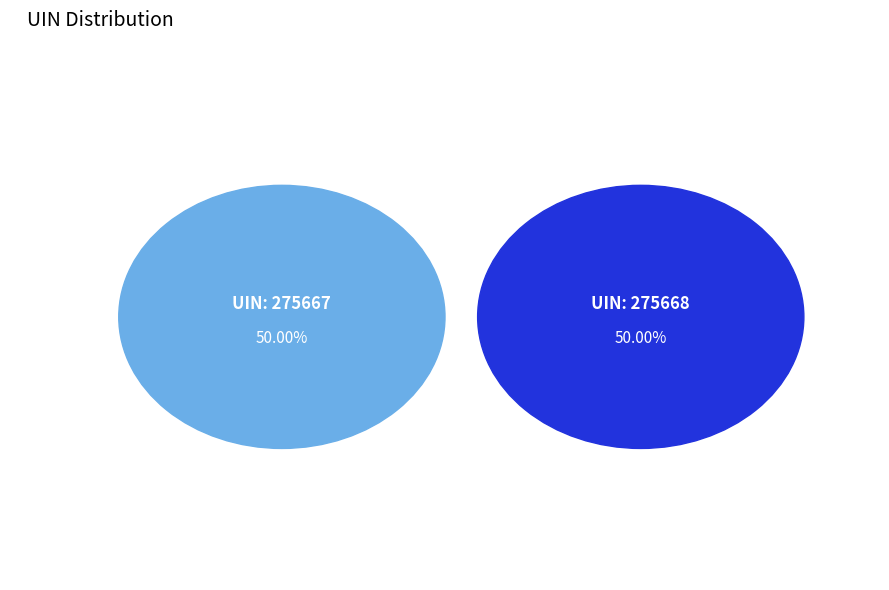

Is the sum of 275667 and 275668 greater than half?

Yes